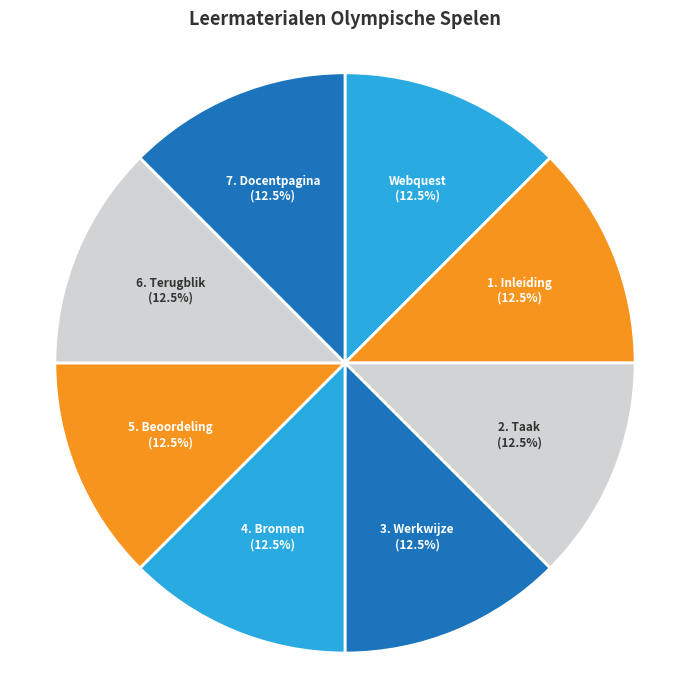

Approximately how many times larger is the value at 5. Beoordeling compared to 7. Docentpagina?

1.0